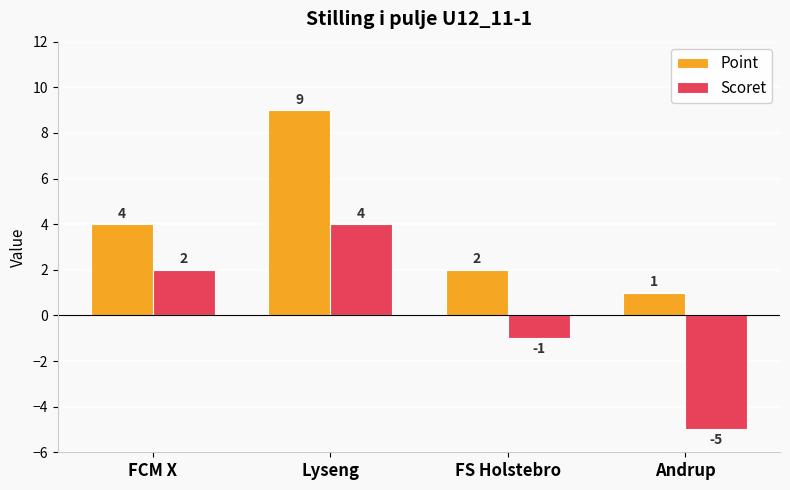

At which category is the sum across all series the highest?

Lyseng